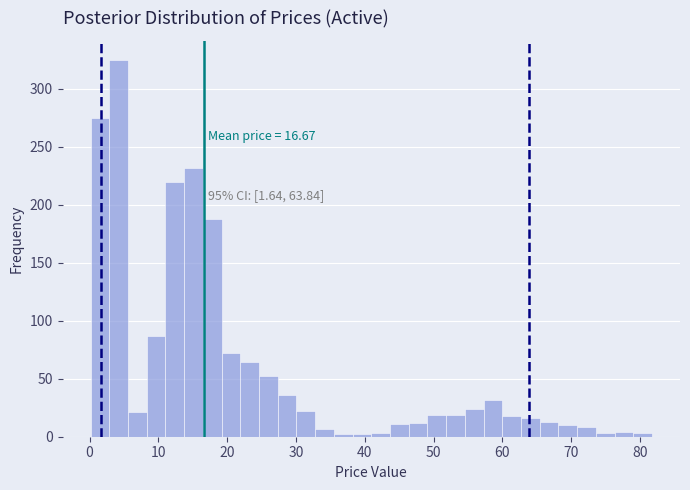

Read against the x-axis, roughly where is the centre of the tallest bar?

4